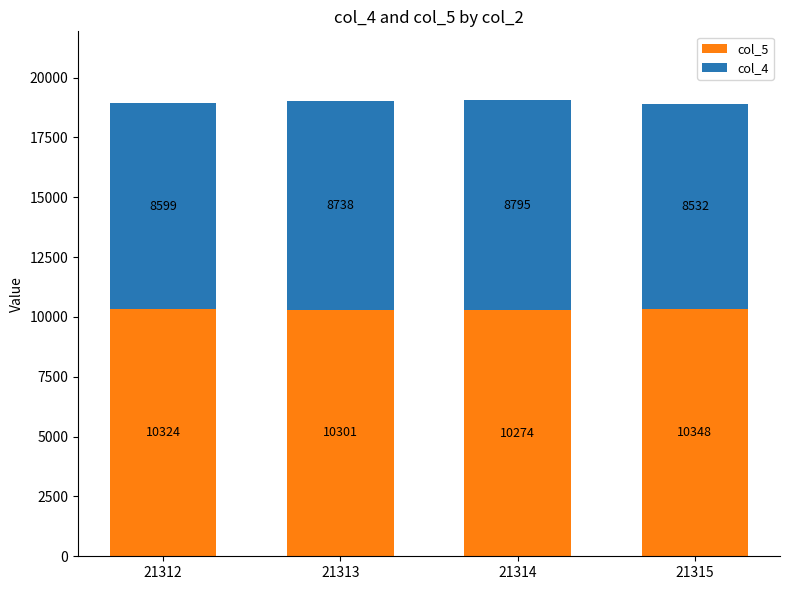

What is the average value of the col_5 series?

10312